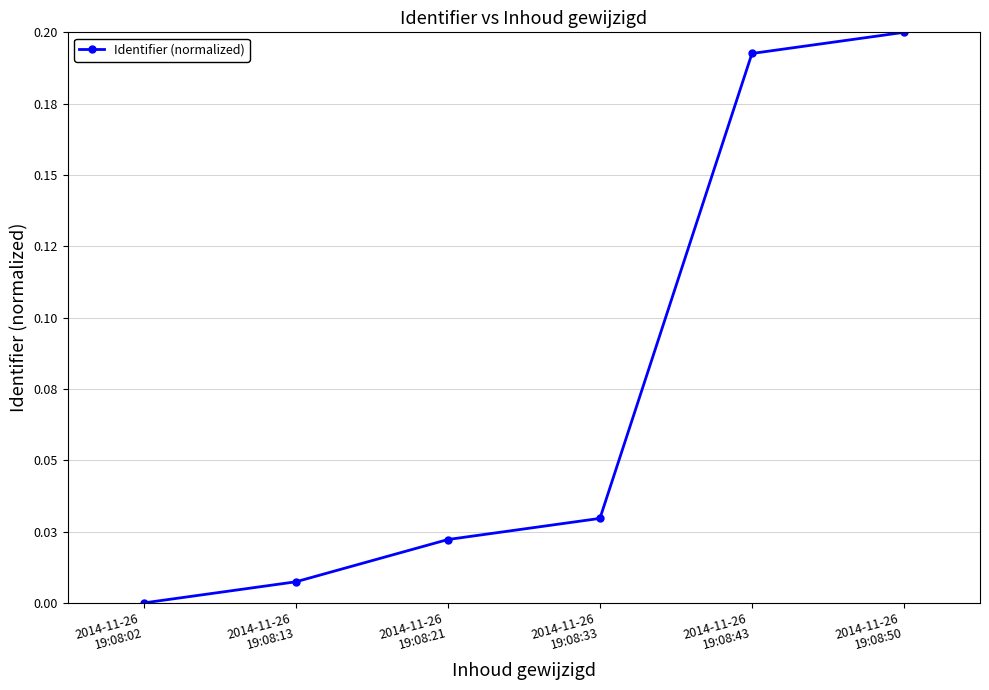

What is the label of the 4th point from the left?

2014-11-26
19:08:33